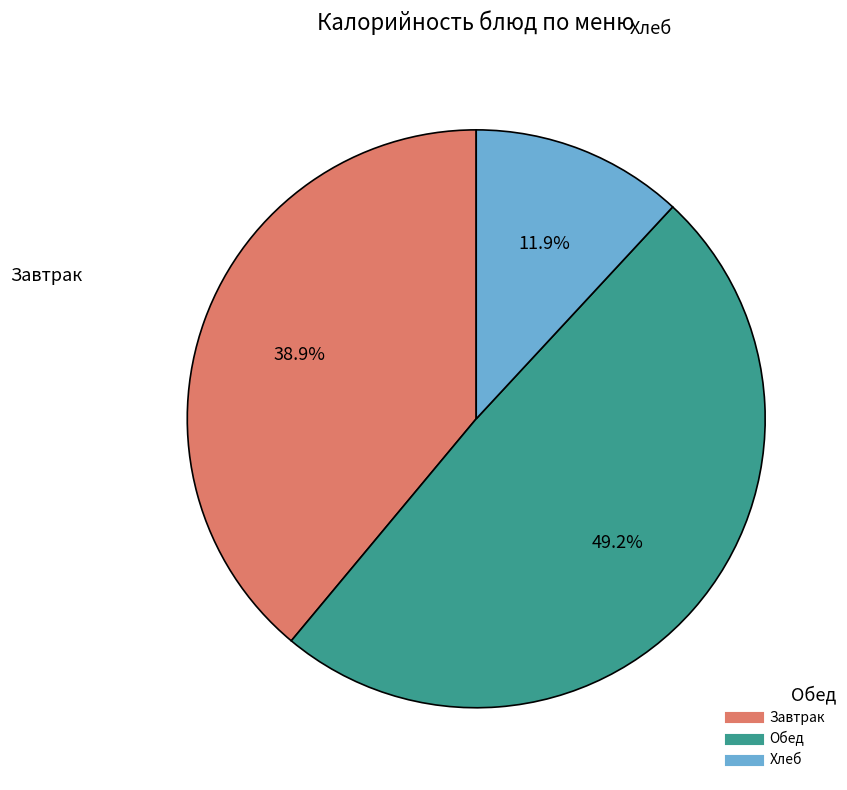

Does any single category account for the majority?

No